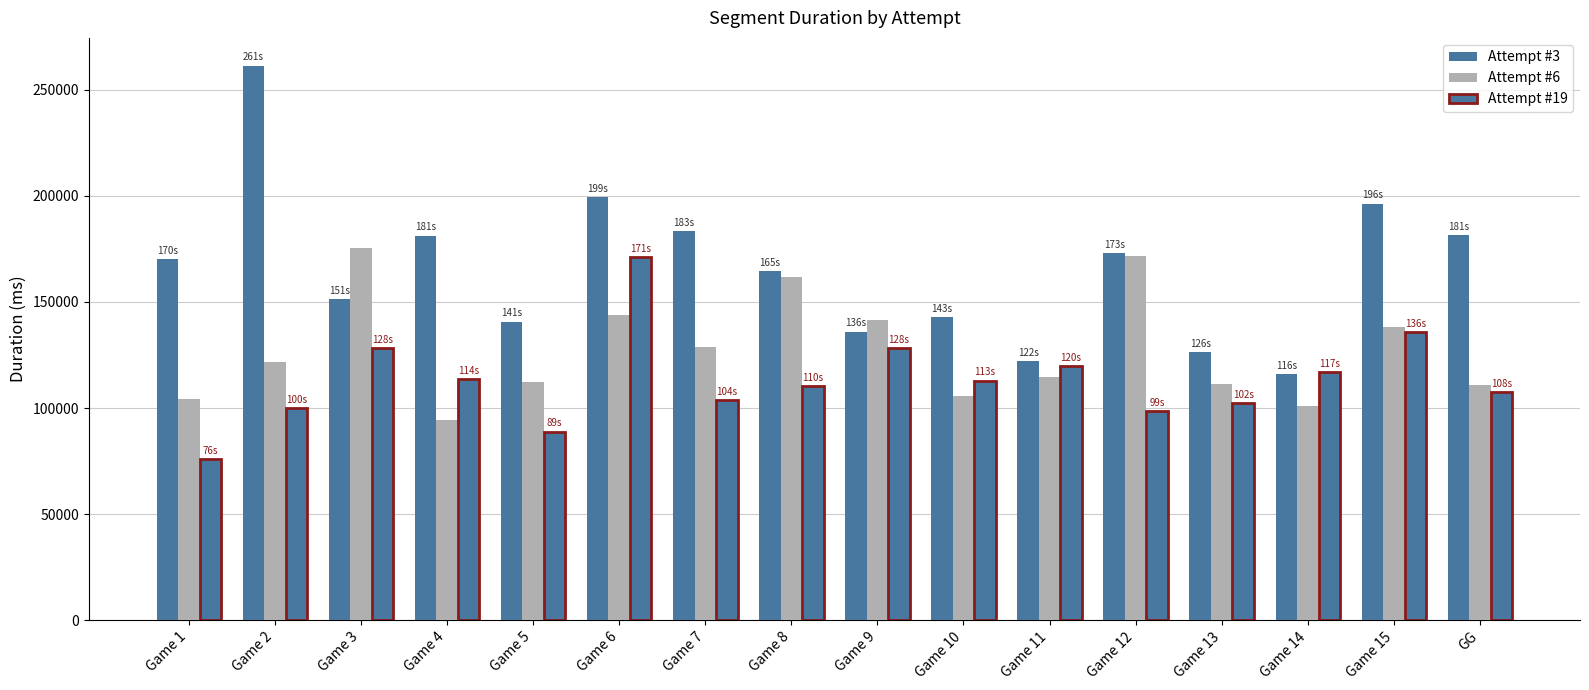

The value of Attempt #3 at GG is 181416. True or false?

True